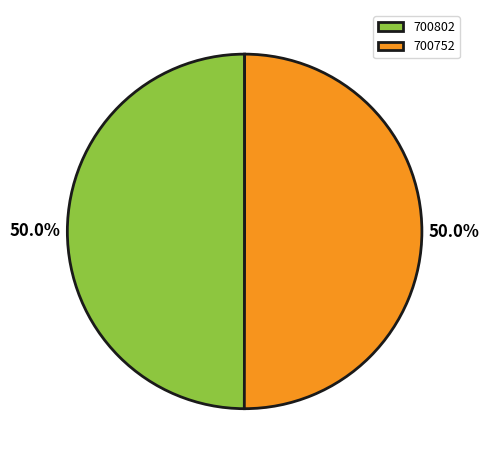

Approximately how many times larger is the value at 700802 compared to 700752?

1.0